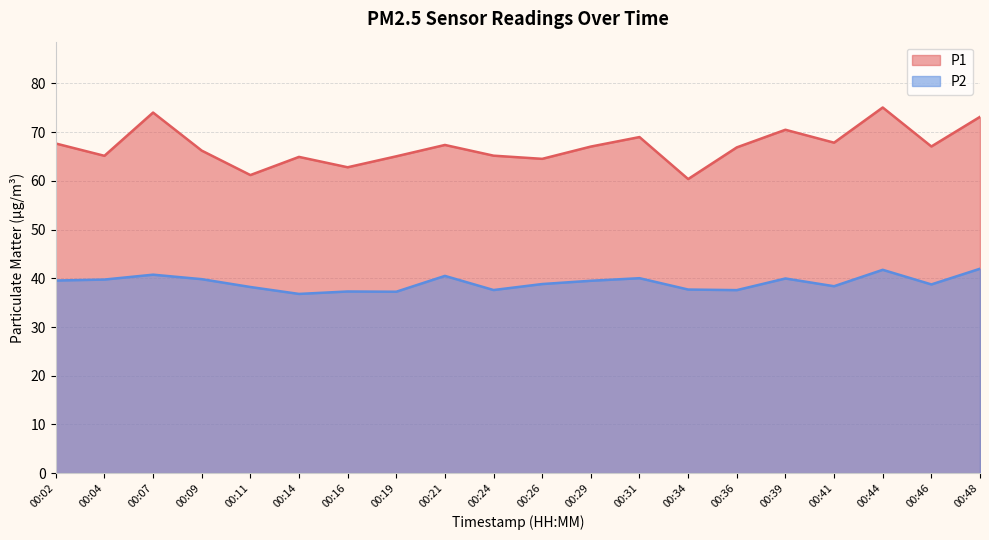

What is the difference between the maximum and minimum values in the P2 series?

5.2